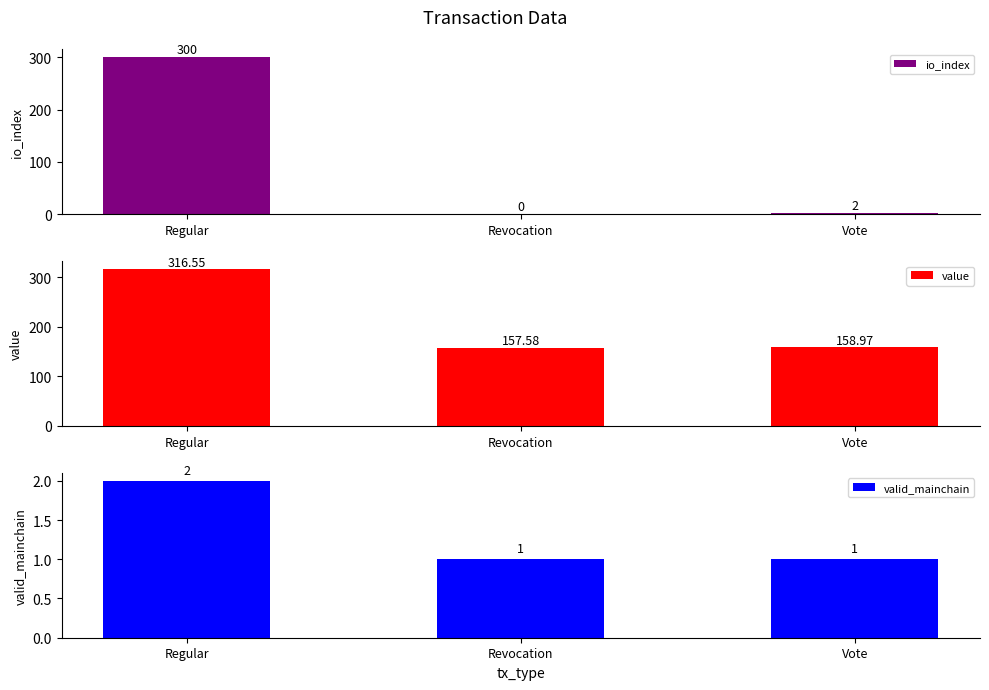

Is it true that value equals 229.3 at Revocation?

False